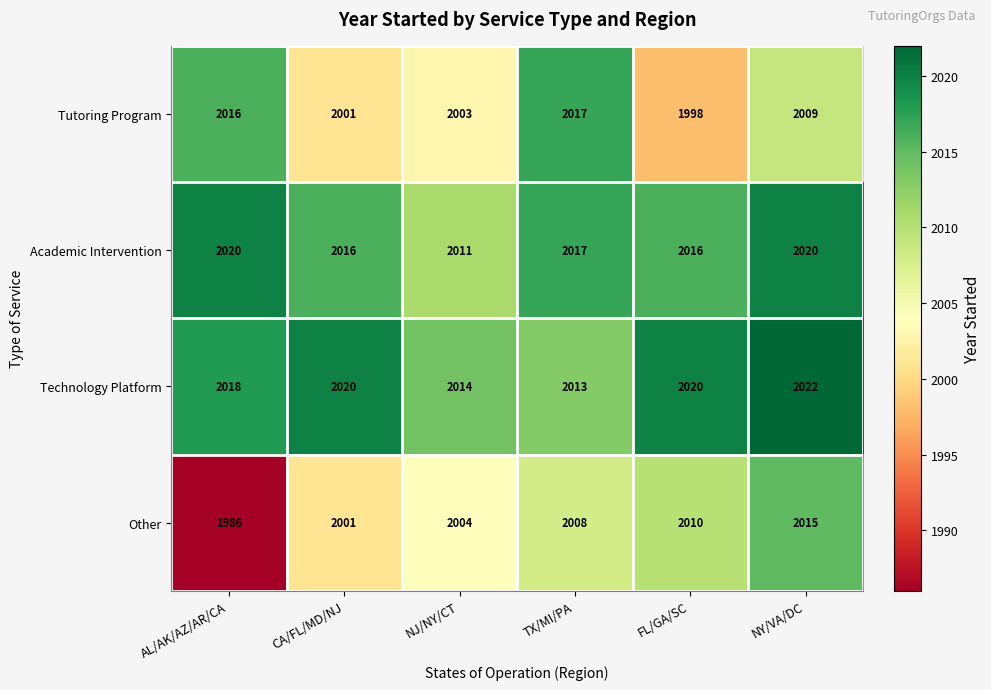

What is the minimum value shown in the chart?

1986